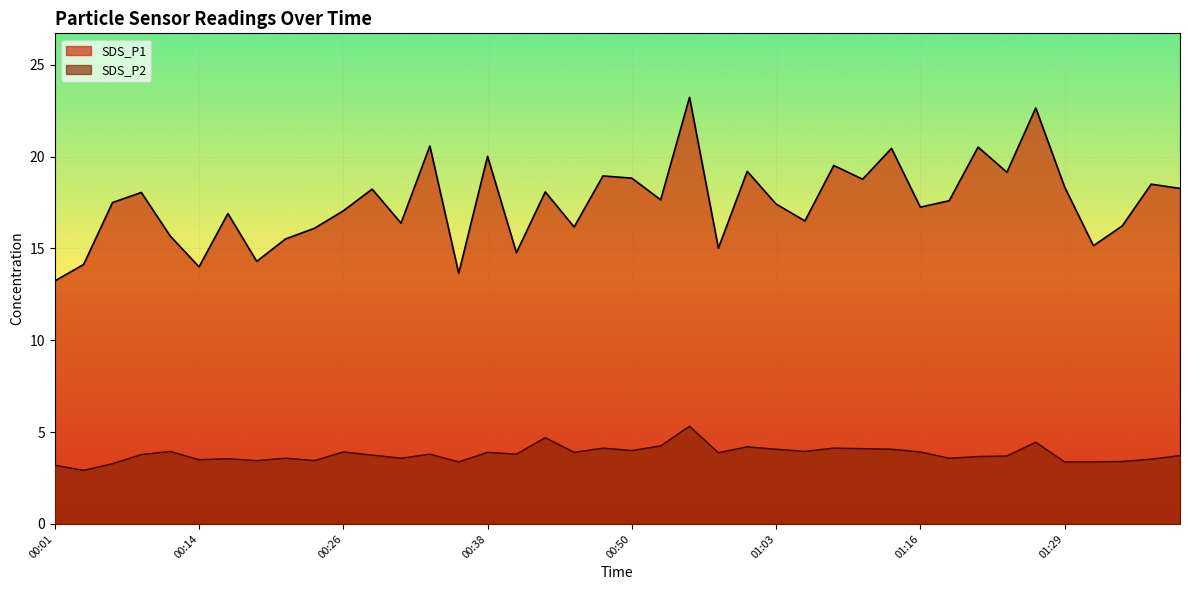

Where is the first local minimum for SDS_P2?

00:04